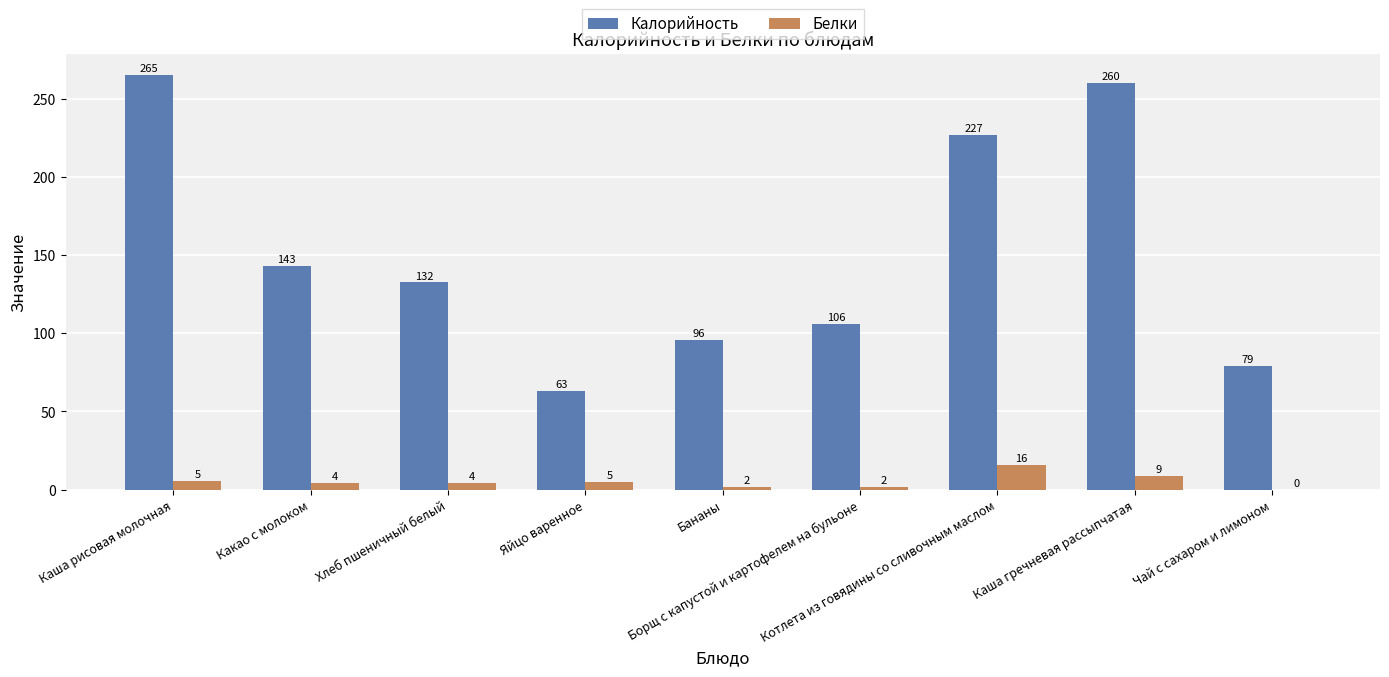

What is the greatest value displayed?

265.3